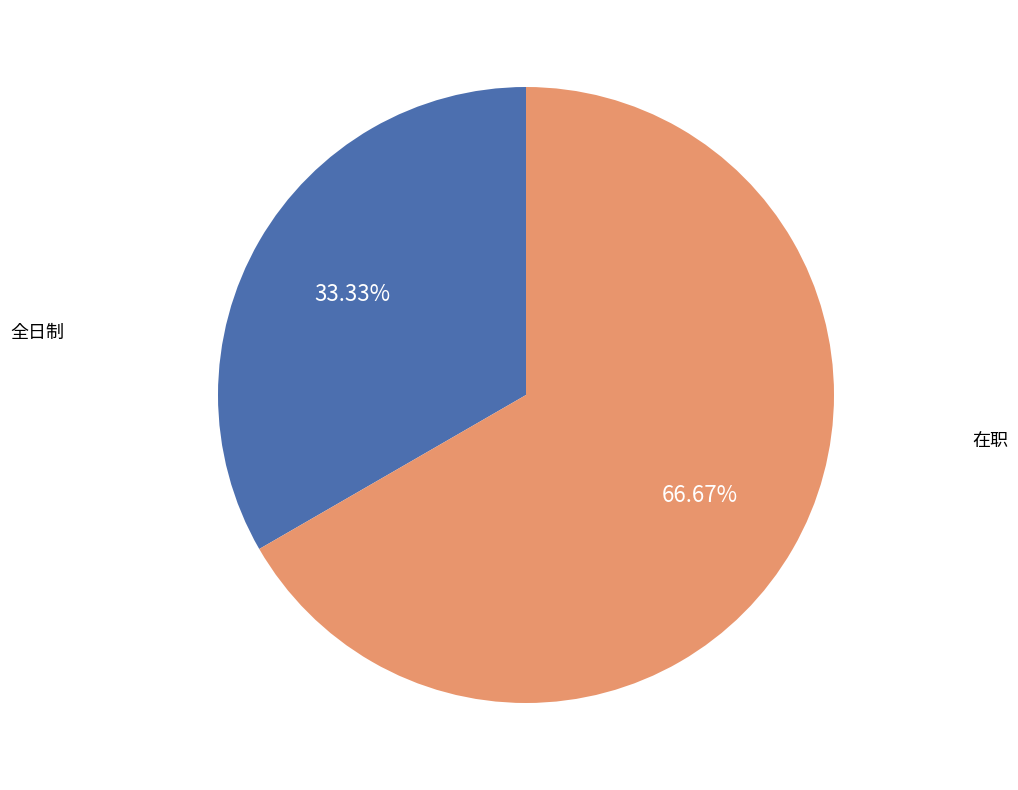

Count the number of slices in the pie.

2